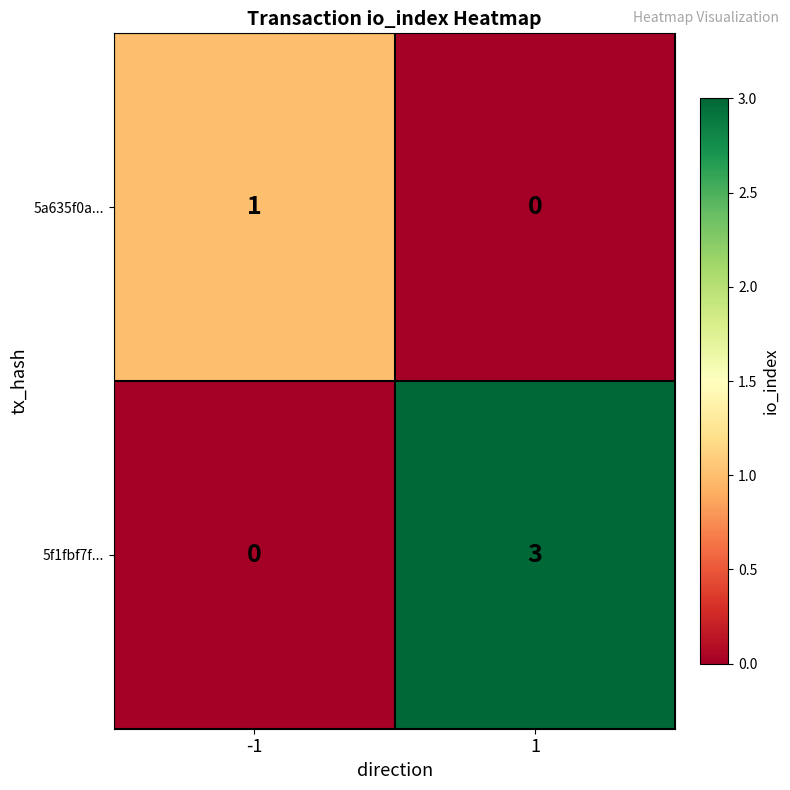

Reading left to right, transcribe all the data shown in this chart.

5a635f0a...: 1	0
5f1fbf7f...: 0	3